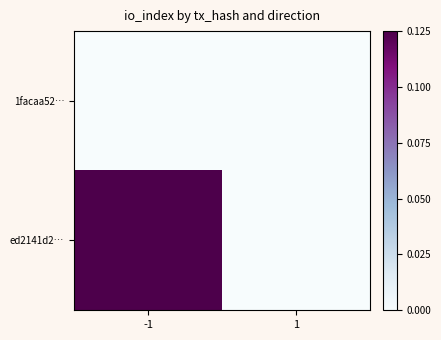

Rank the series at 1 from highest to lowest value.

1facaa52…, ed2141d2…